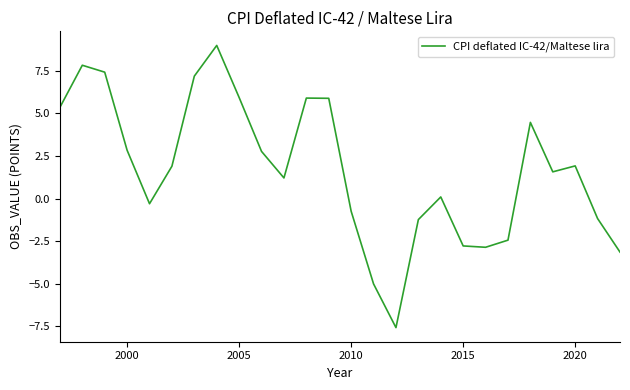

Reading left to right, transcribe all the data shown in this chart.

5.4	7.8	7.4	2.8	-0.3	1.9	7.2	9.0	5.9	2.8	1.2	5.9	5.9	-0.7	-5.0	-7.6	-1.2	0.1	-2.8	-2.9	-2.4	4.5	1.6	1.9	-1.2	-3.1